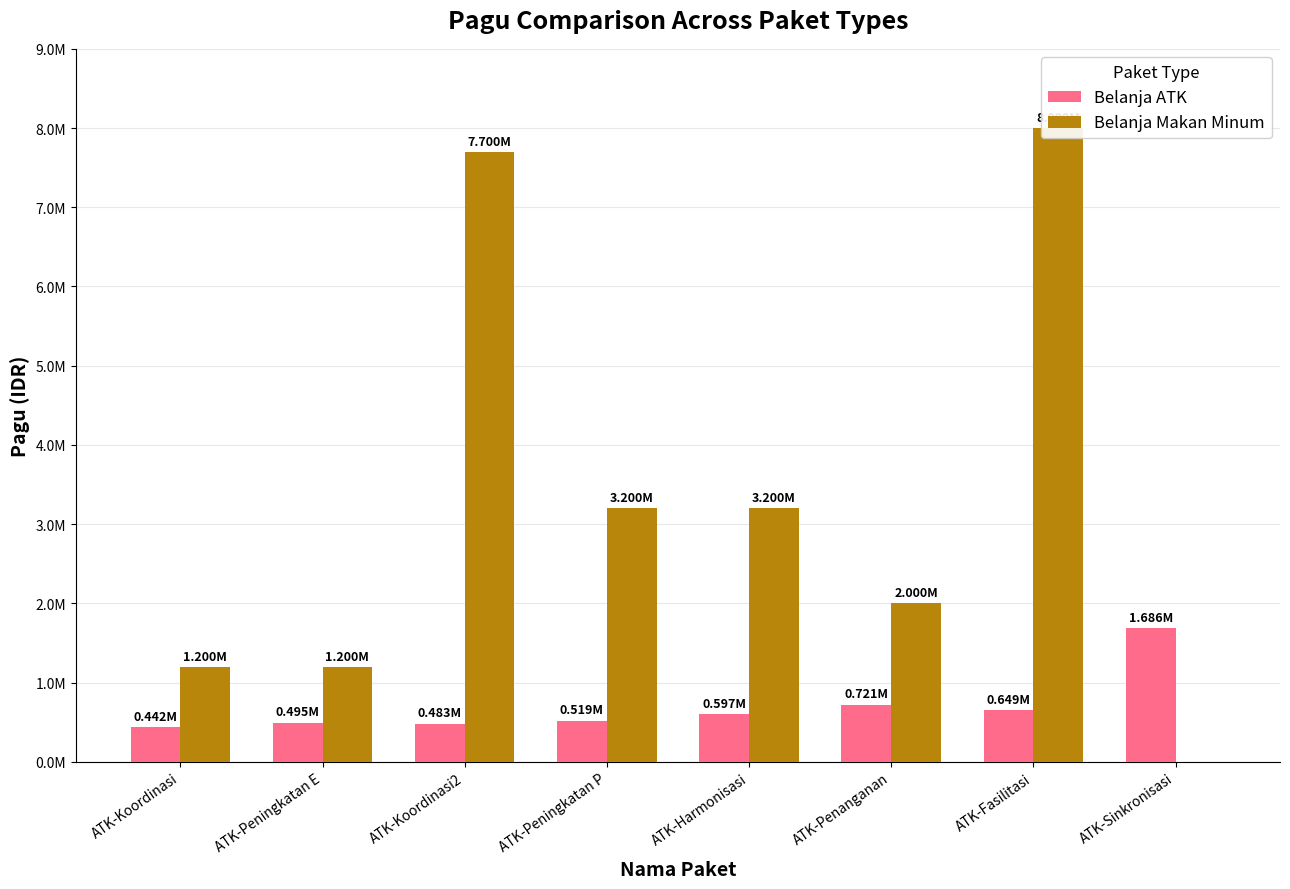

Which category has the highest value in the Belanja Makan Minum series?

ATK-Fasilitasi